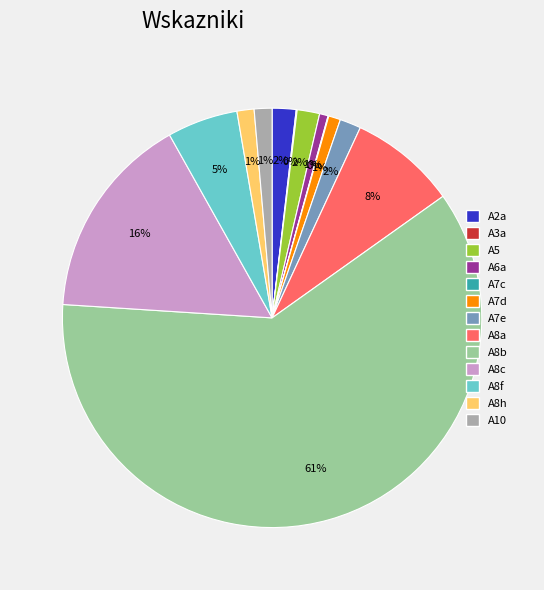

True or false: A2a accounts for 12% of the total.

False